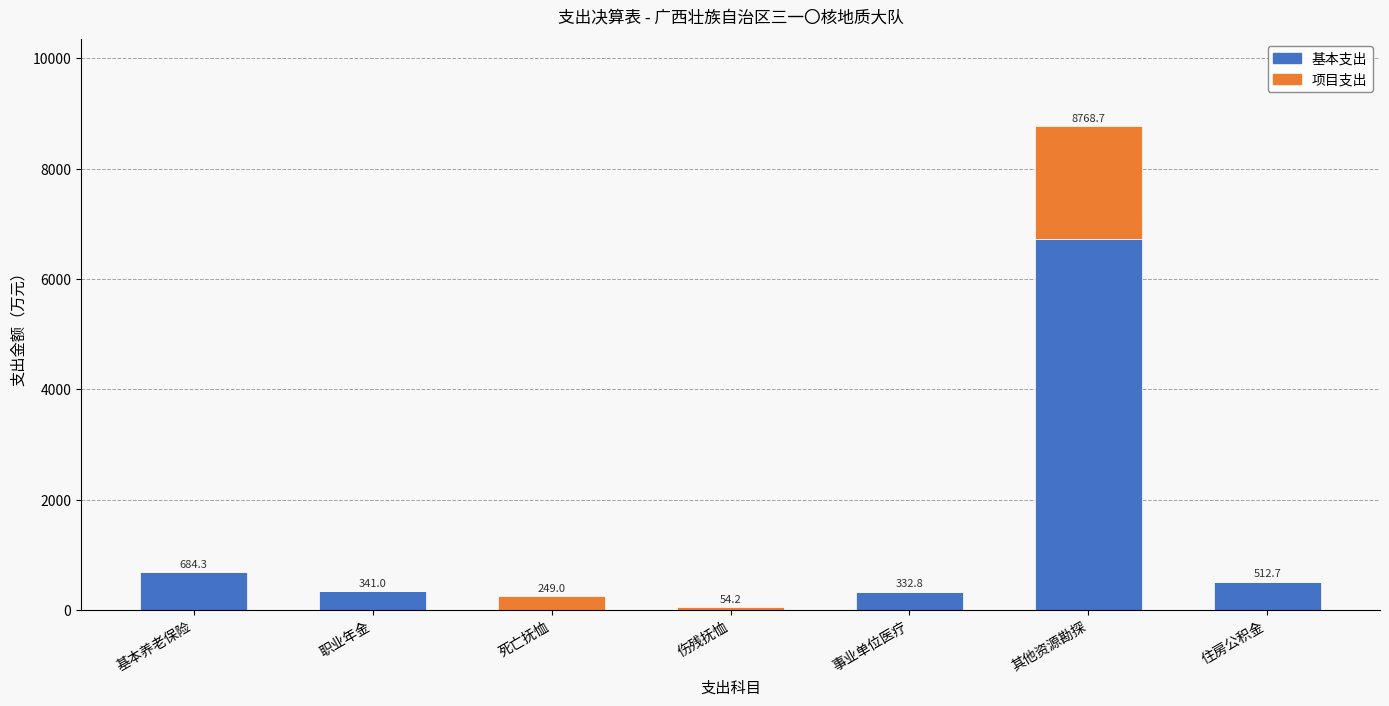

What are all the series names shown in the legend?

基本支出, 项目支出